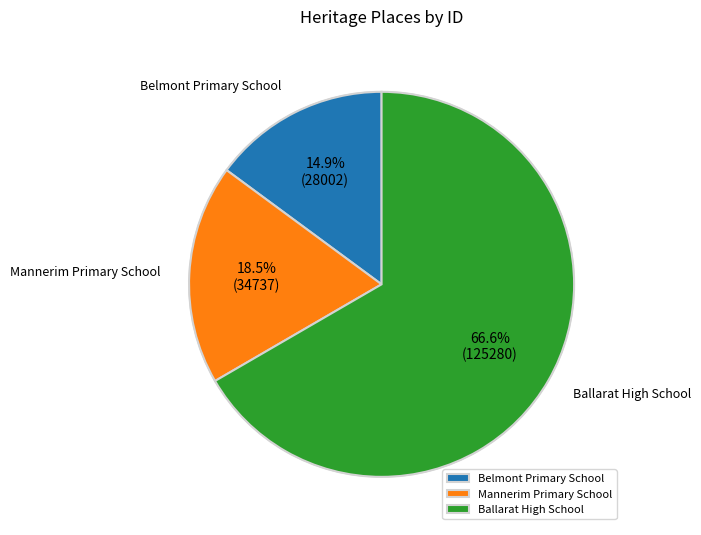

What is the smallest slice in the pie chart?

Belmont Primary School